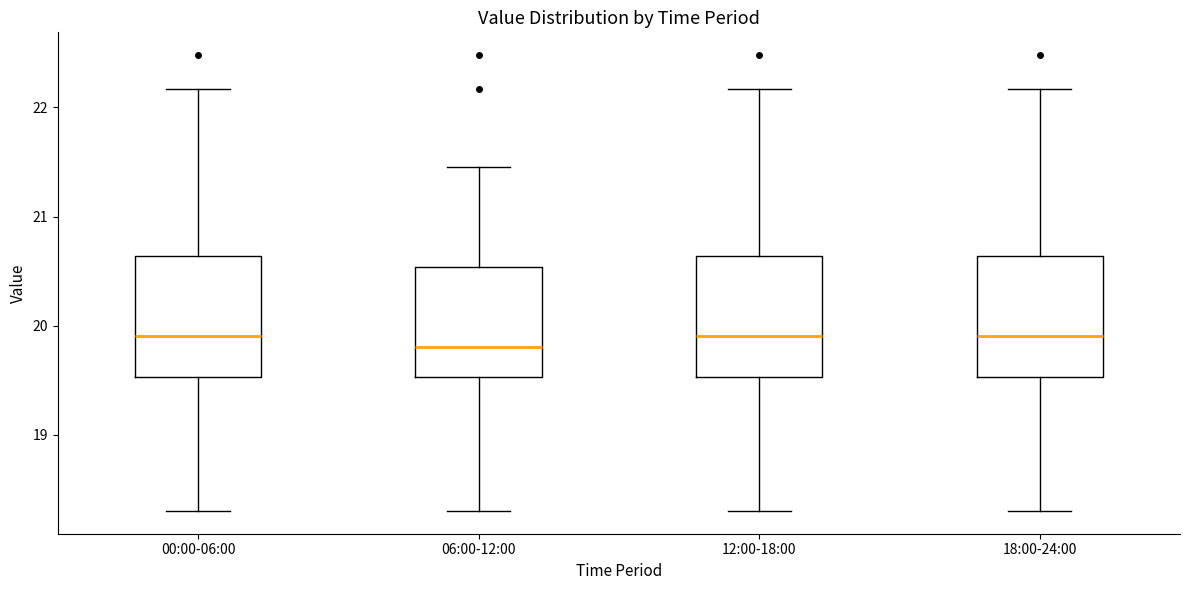

Reading left to right, transcribe this box plot: for each box, give where its median line is, the range the box spans, and where its two whiskers end, as read against the y-axis. The values are not printed on the chart, so give them approximately, as read against the axis.

00:00-06:00: median 19.9, box 19.5 to 20.6, whiskers 18.3 to 22.2
06:00-12:00: median 19.8, box 19.5 to 20.5, whiskers 18.3 to 21.5
12:00-18:00: median 19.9, box 19.5 to 20.6, whiskers 18.3 to 22.2
18:00-24:00: median 19.9, box 19.5 to 20.6, whiskers 18.3 to 22.2